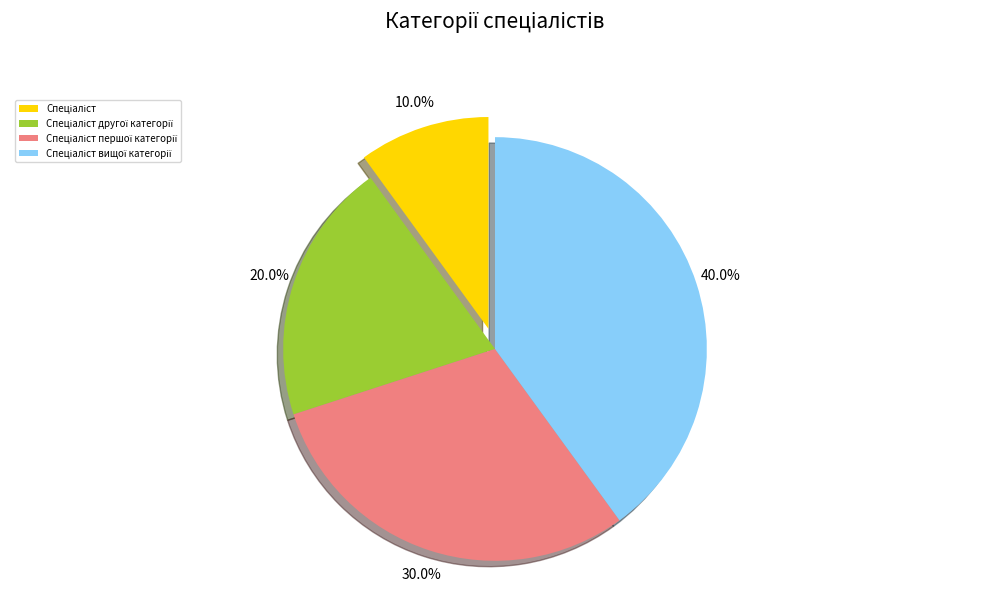

Is there a majority slice in this chart?

No